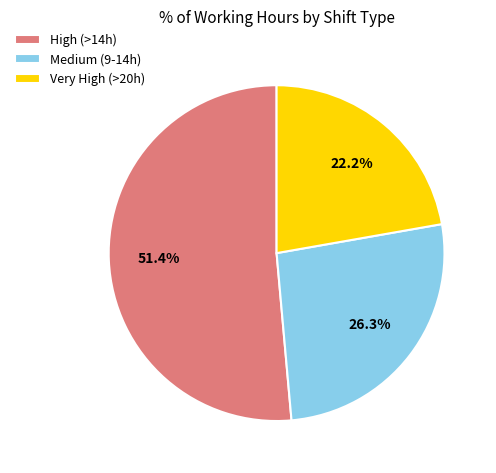

Which category has the smallest portion of the pie?

Very High (>20h)